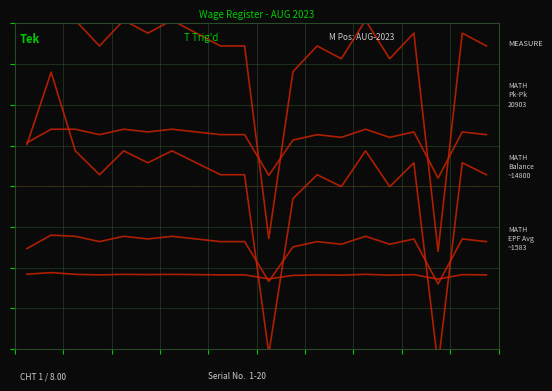

Which has a higher value, 13 or 16?

16